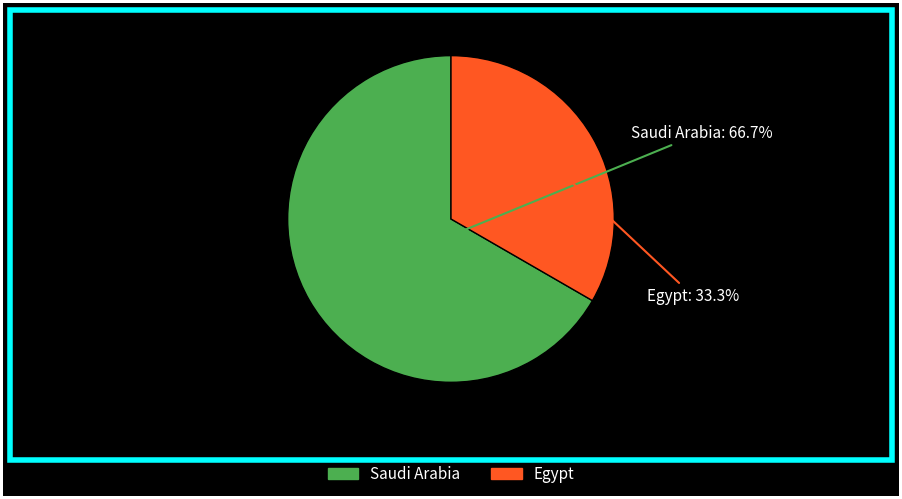

Does Saudi Arabia account for over 50% of the chart?

Yes